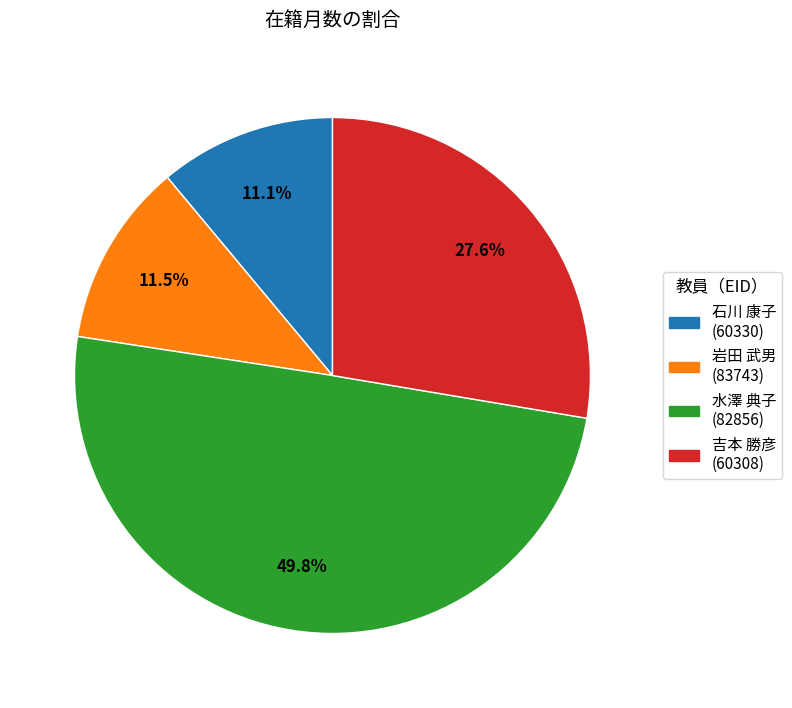

How many segments does this pie chart have?

4